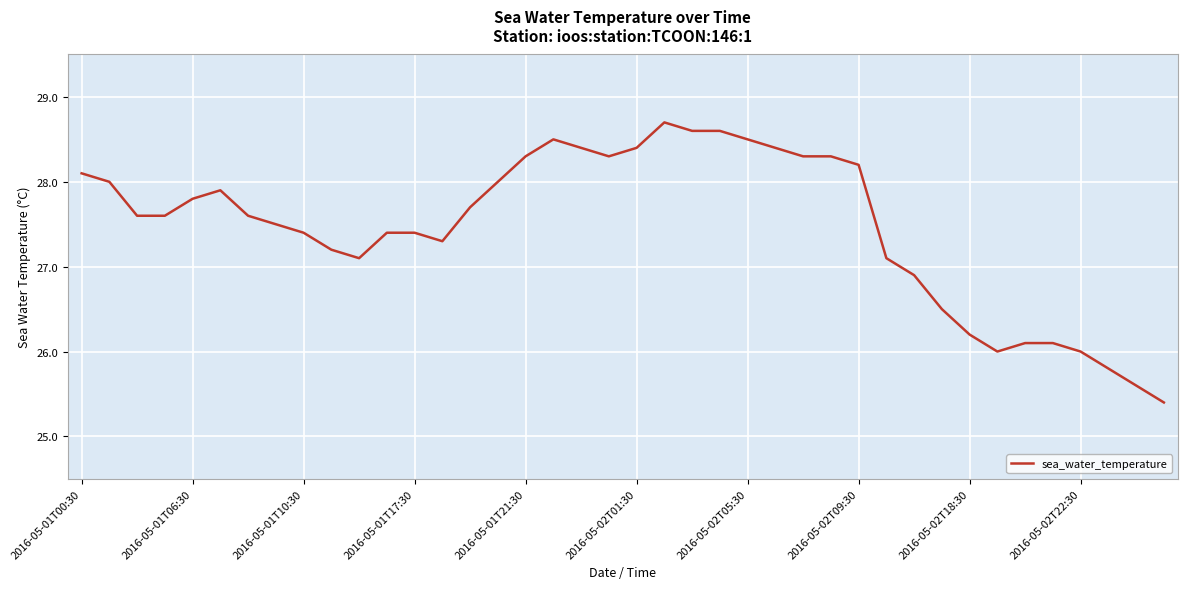

What is the difference between the maximum and minimum values?

3.3